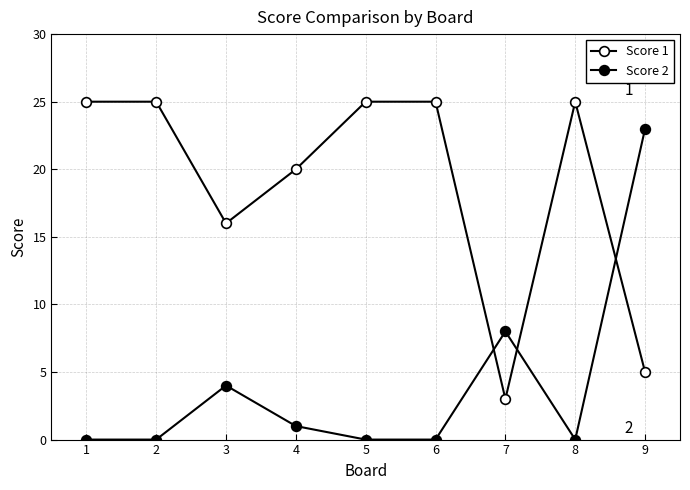

True or false: Score 2 has more than 2 points higher than both neighbors.

False